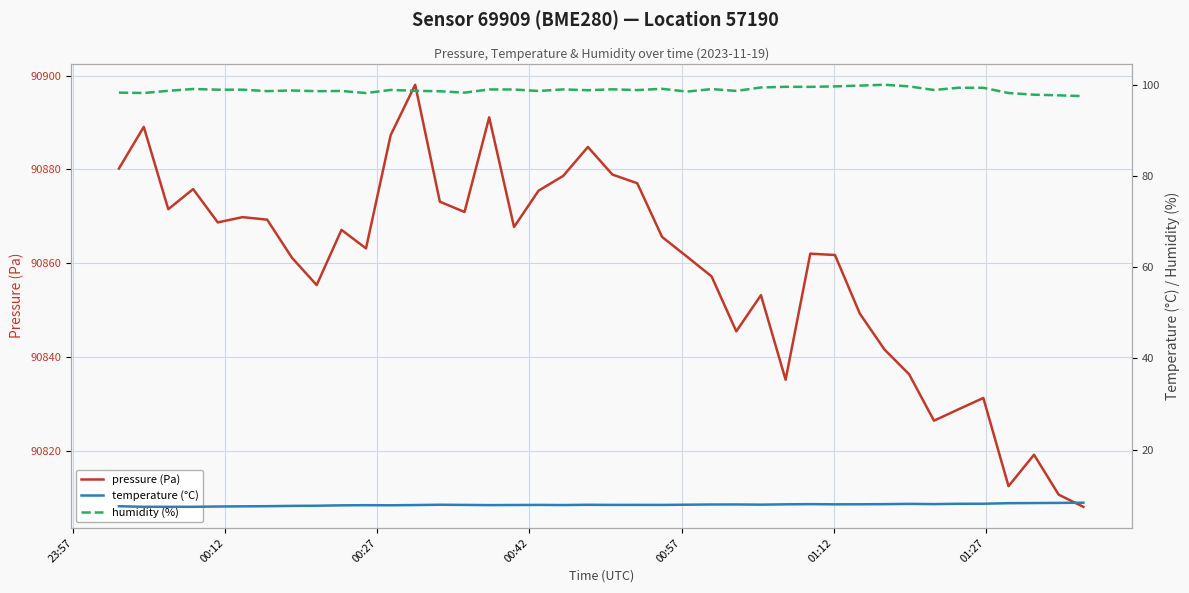

True or false: humidity (%) and temperature (°C) intersect in this chart.

False